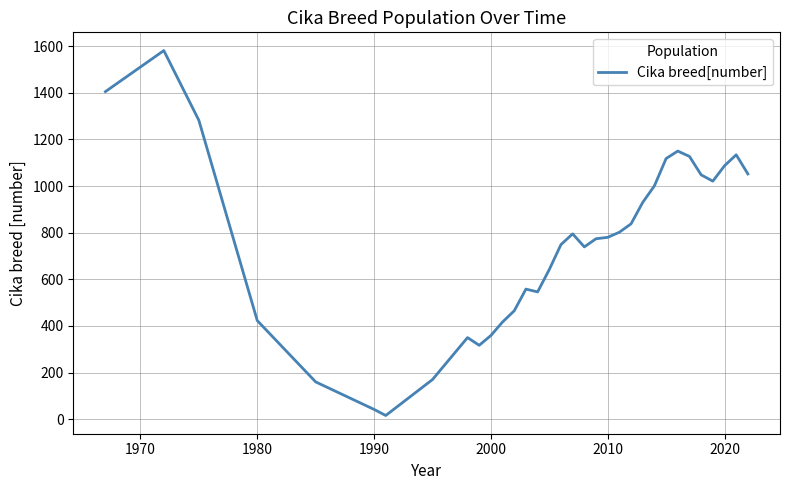

What is the difference between the maximum and minimum values?

1565